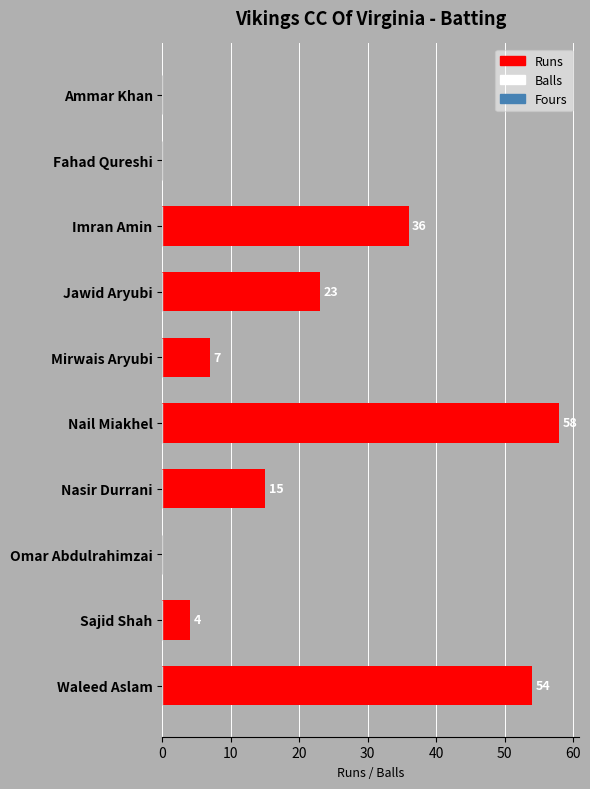

Which category has the highest value across all series?

Nail Miakhel